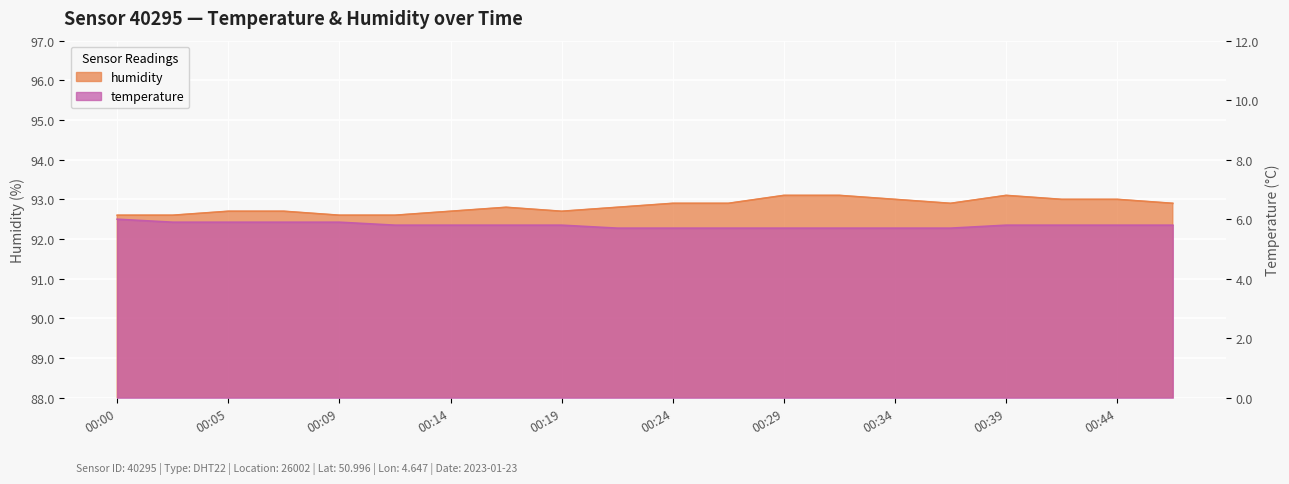

Rank the categories by temperature value from lowest to highest.

00:22, 00:24, 00:26, 00:29, 00:31, 00:34, 00:36, 00:12, 00:14, 00:17, 00:19, 00:39, 00:41, 00:44, 00:46, 00:02, 00:05, 00:07, 00:09, 00:00